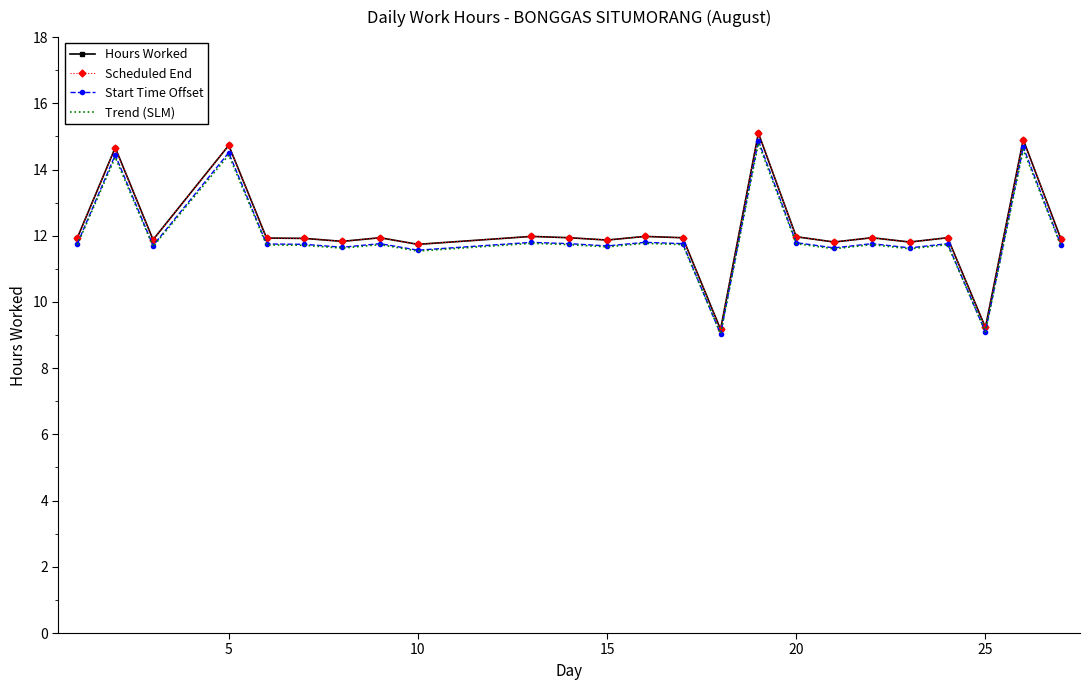

What is the value of the Hours Worked point at the 23rd from the left?

14.9